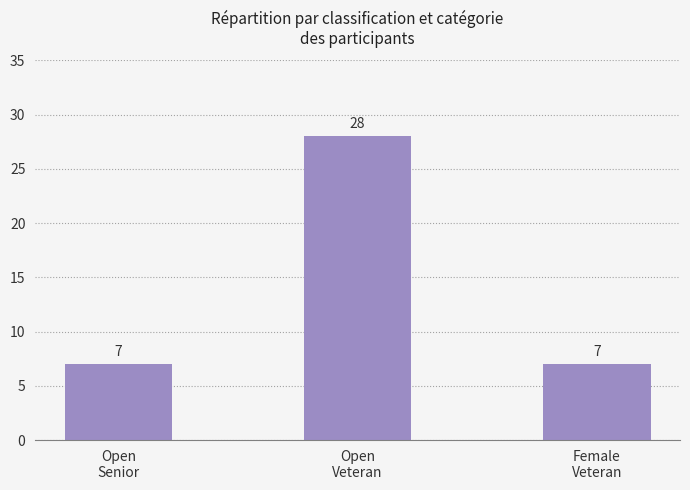

What value does the data have at Open
Veteran?

28